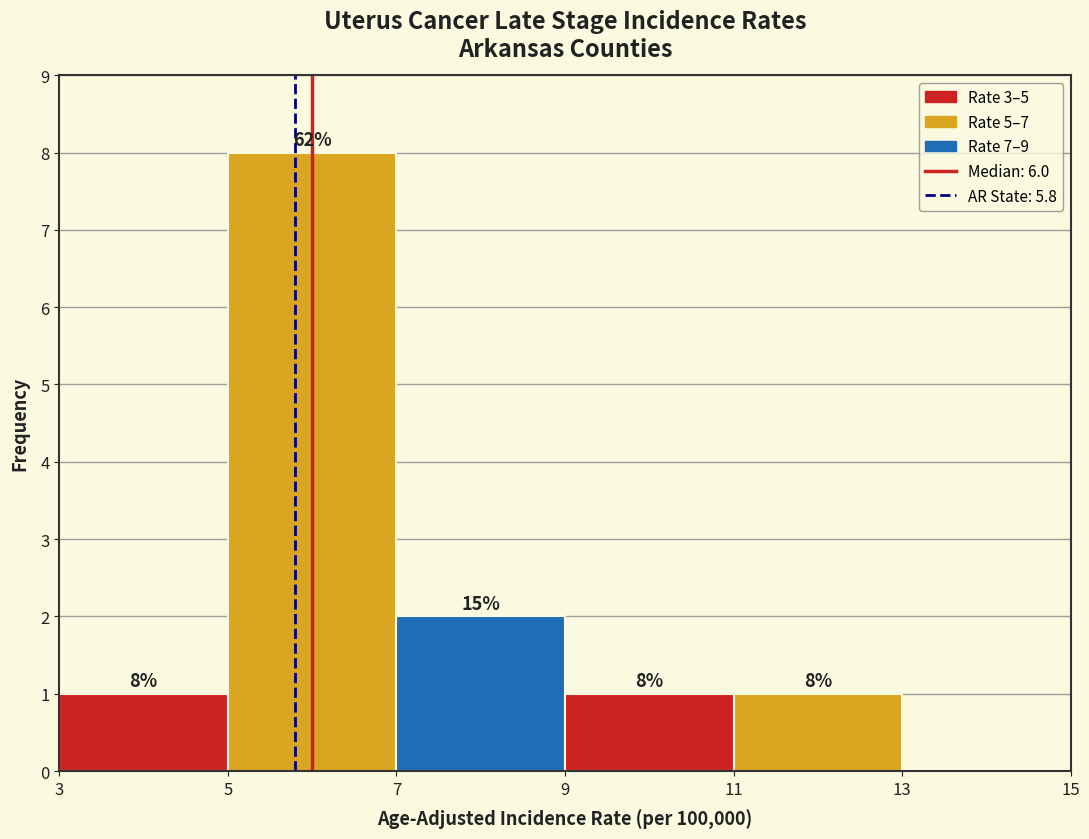

Over which range of the x-axis is the bar tallest?

5 to 7